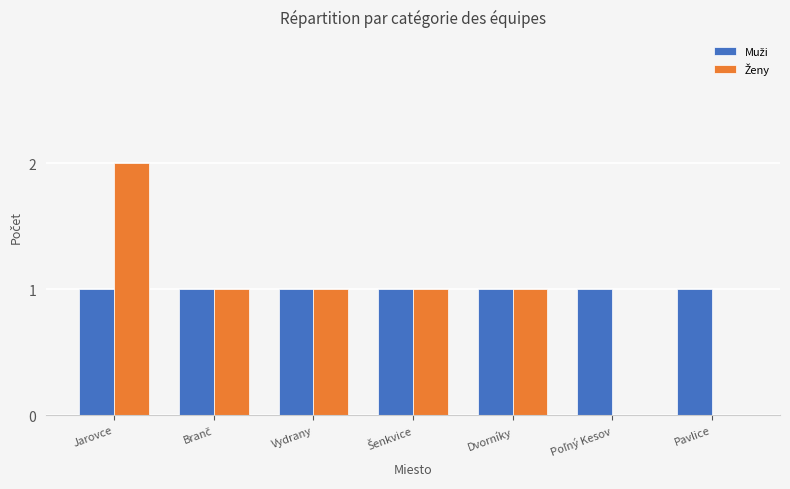

At which category does the chart reach its peak across all series?

Jarovce